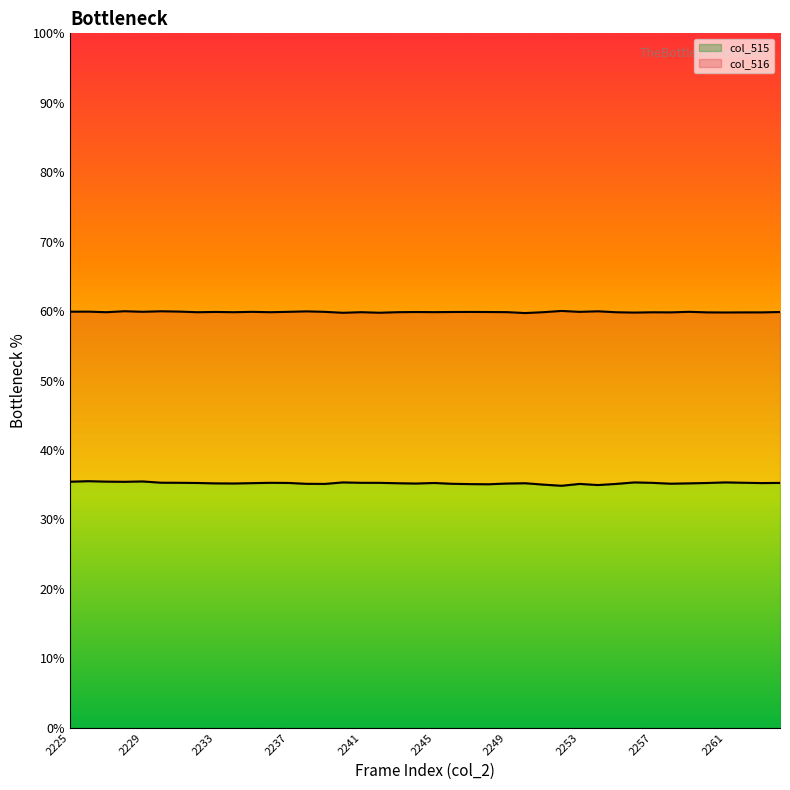

Where does the data first go above 35?

2225